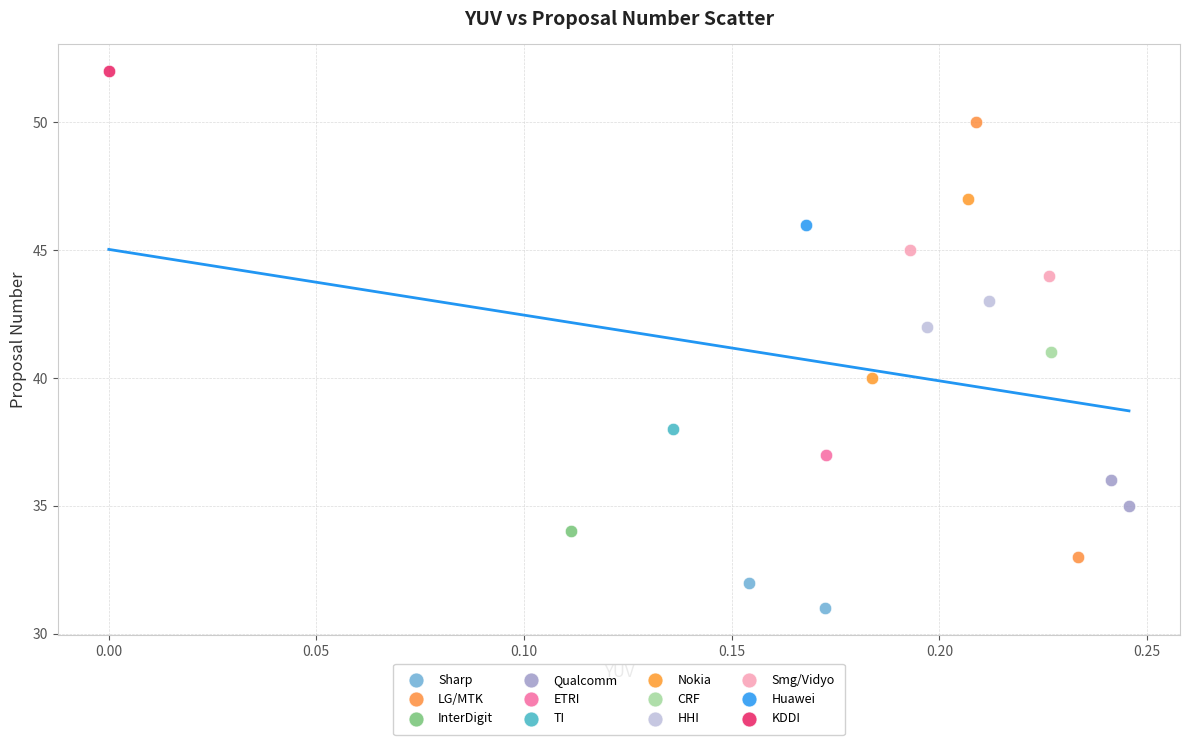

What are all the series names shown in the legend?

Sharp, LG/MTK, InterDigit, Qualcomm, ETRI, TI, Nokia, CRF, HHI, Smg/Vidyo, Huawei, KDDI